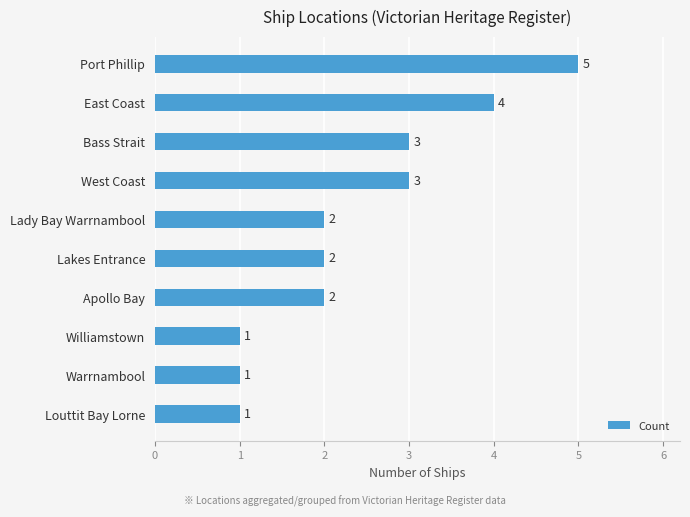

What is the greatest value displayed?

5